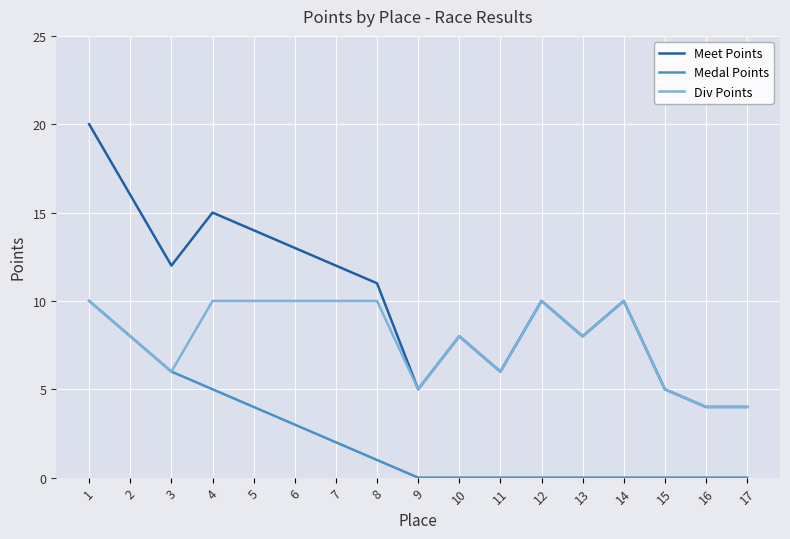

Where does the Div Points series first go above 8?

1